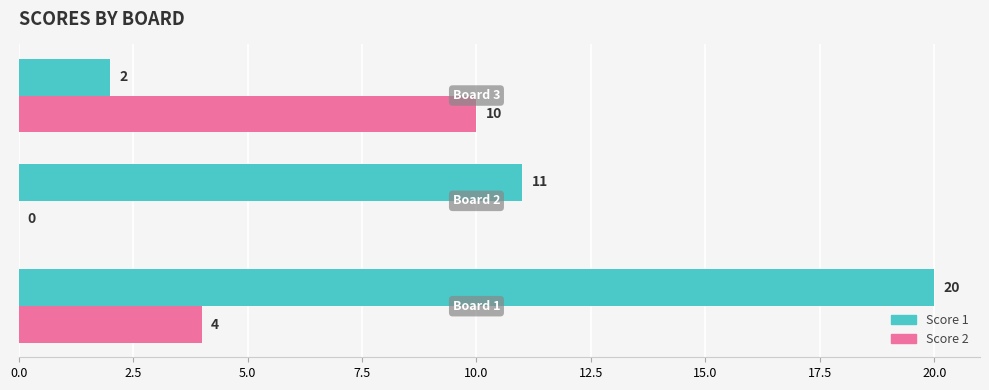

What is the sum of all Score 2 values?

14